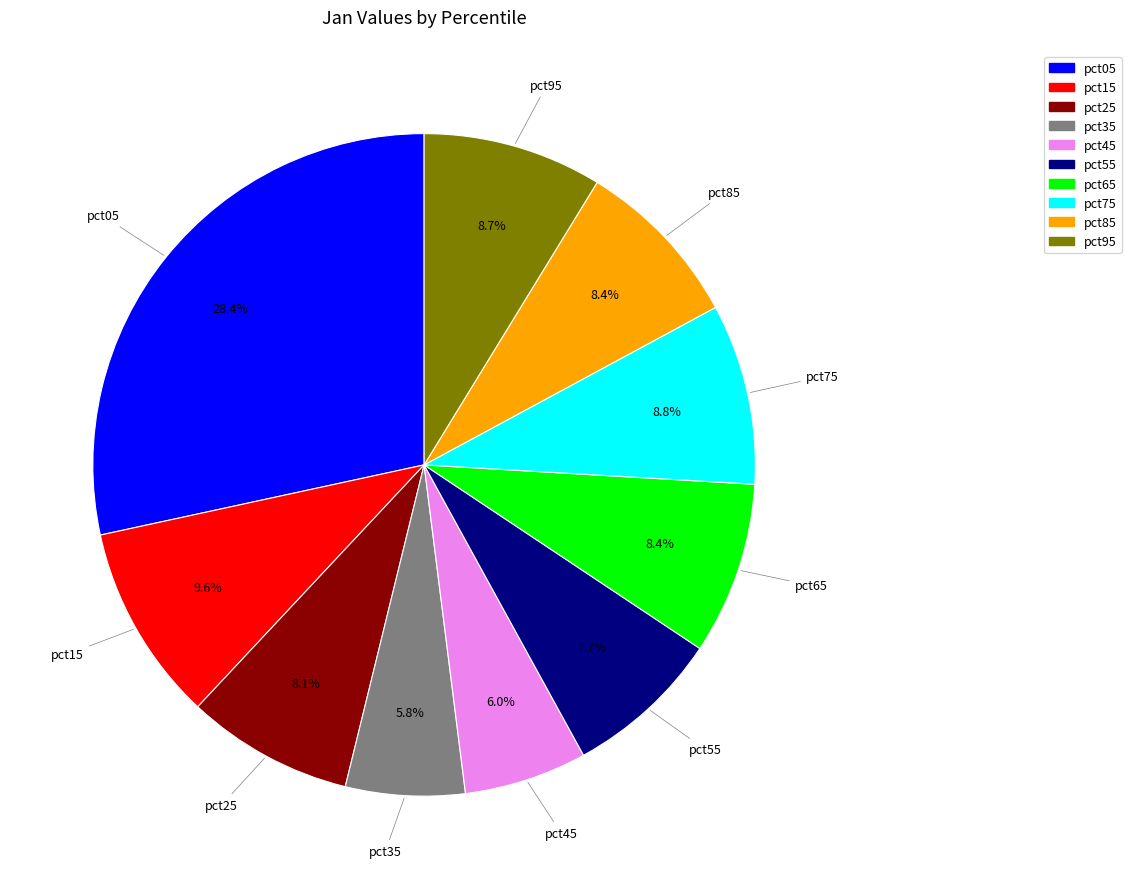

Is it true that pct65 is 8% of the pie?

True